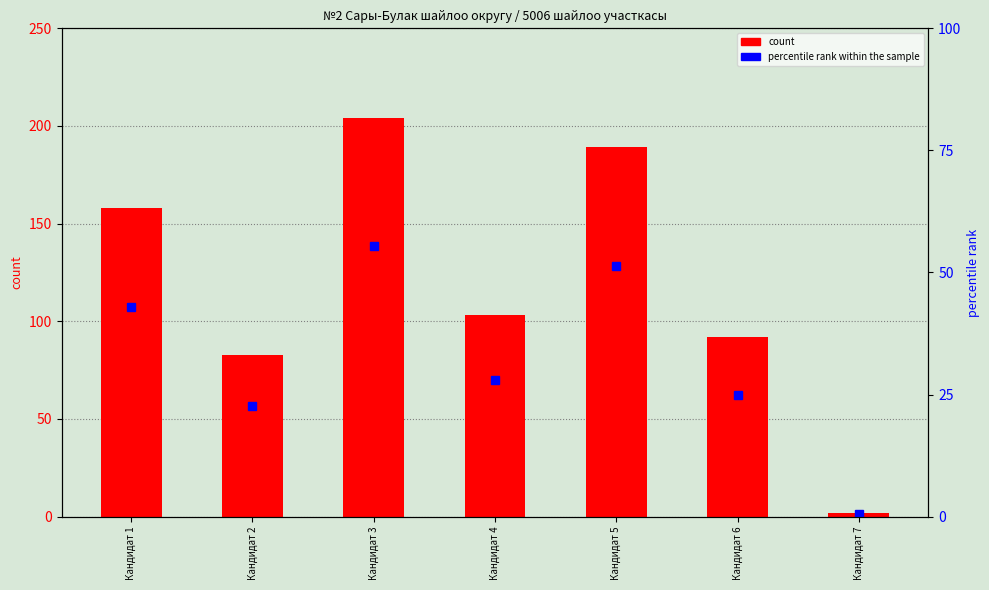

Between Кандидат 7 and Кандидат 2, which is larger?

Кандидат 2